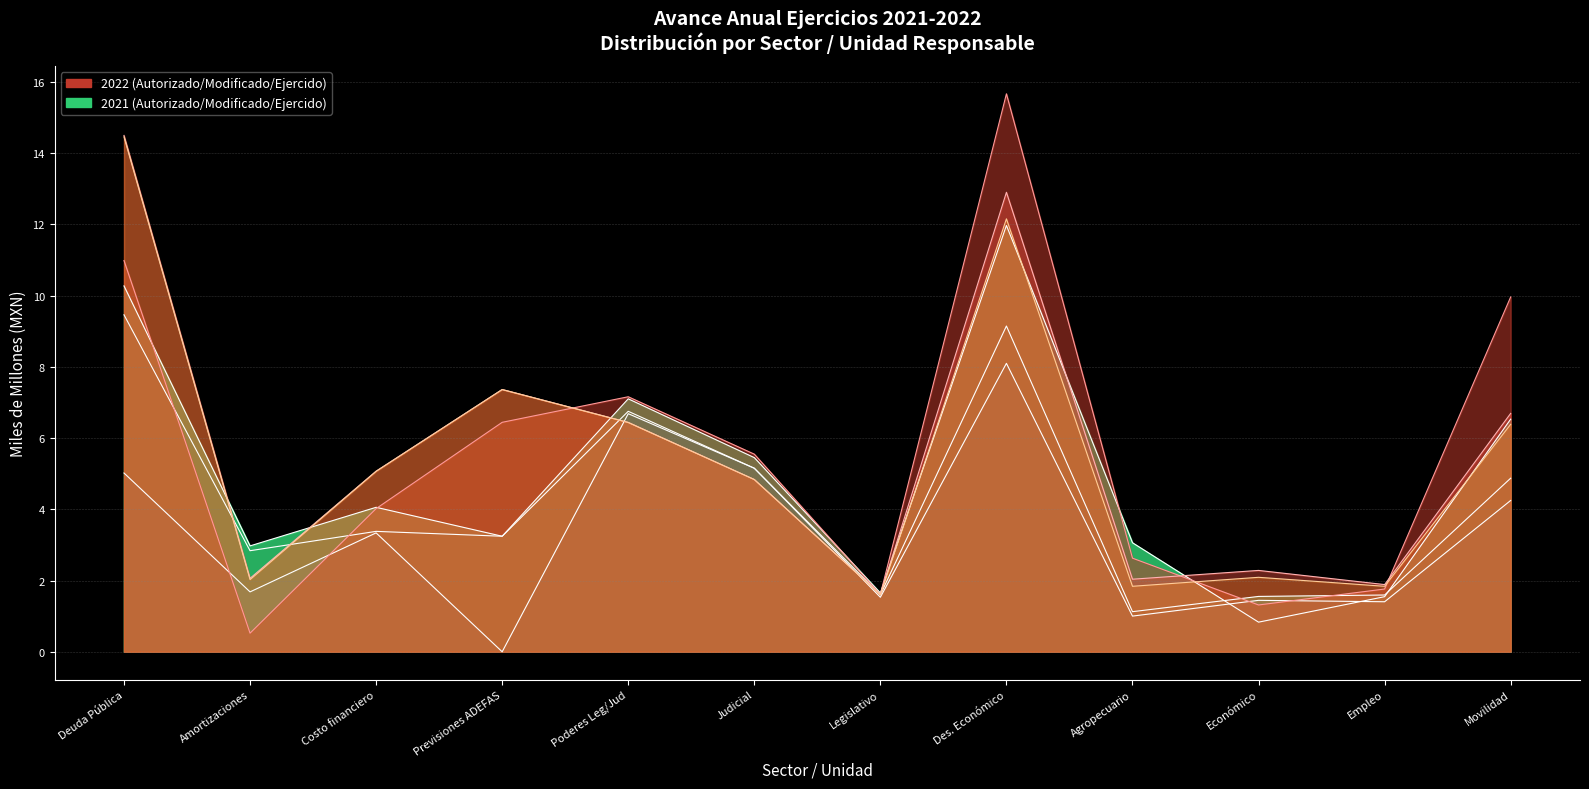

Which has a higher value, Económico or Empleo?

Empleo